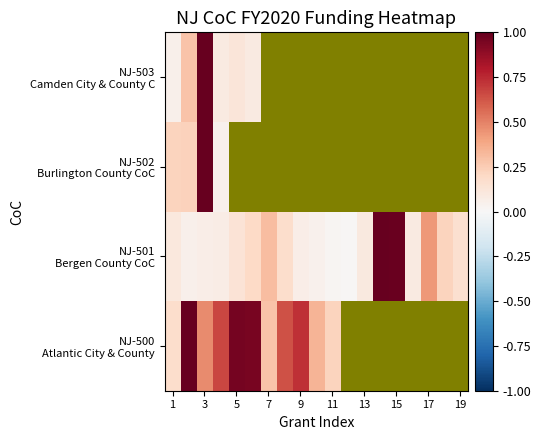

What is the difference between the highest and lowest values at 3?

0.9